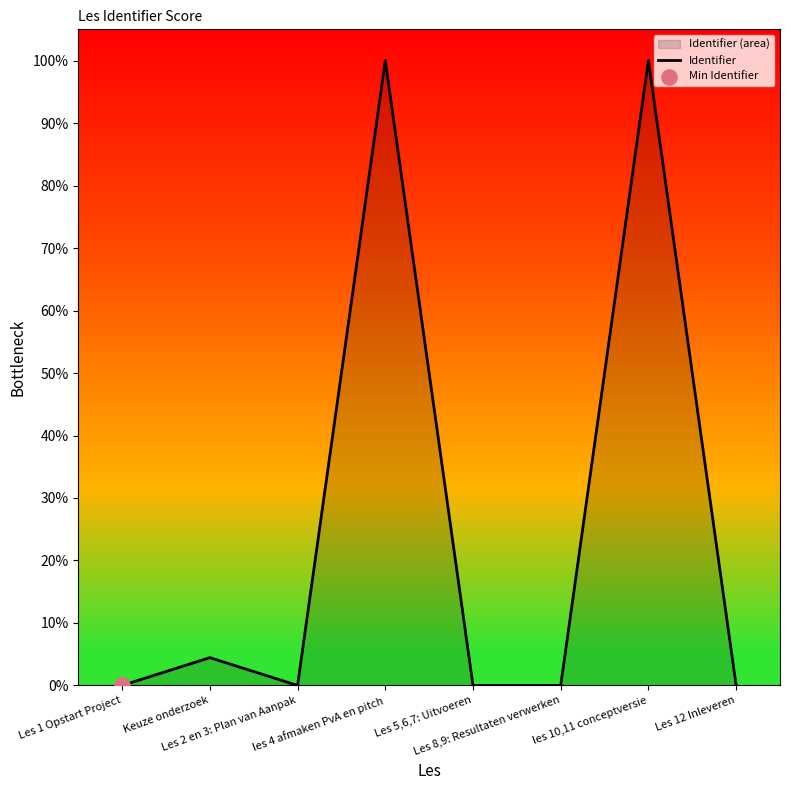

Which has a higher value, les 4 afmaken PvA en pitch or Les 8,9: Resultaten verwerken?

les 4 afmaken PvA en pitch